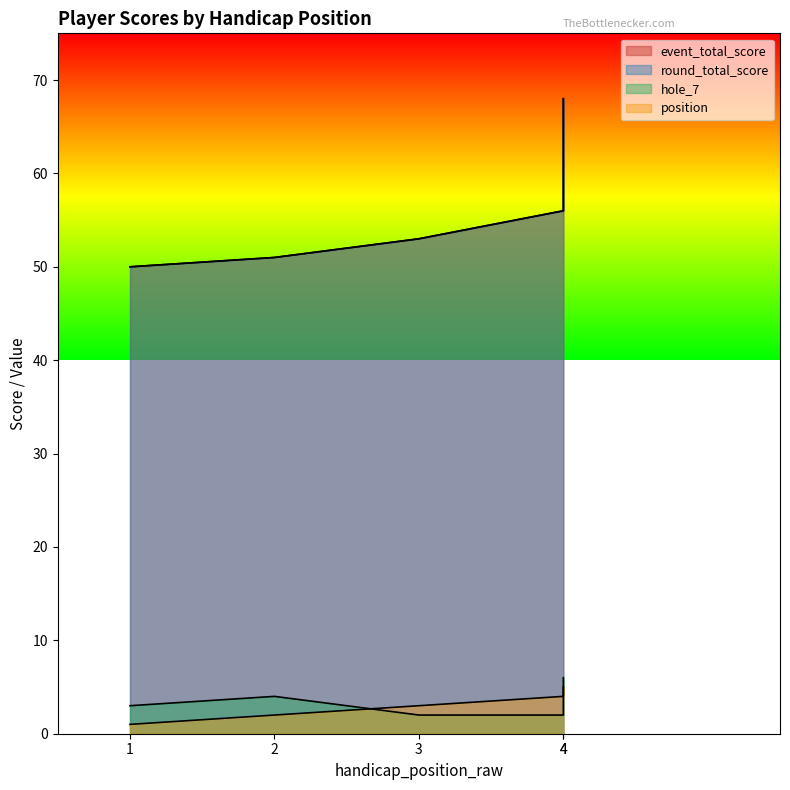

At which label does round_total_score first exceed 53?

4